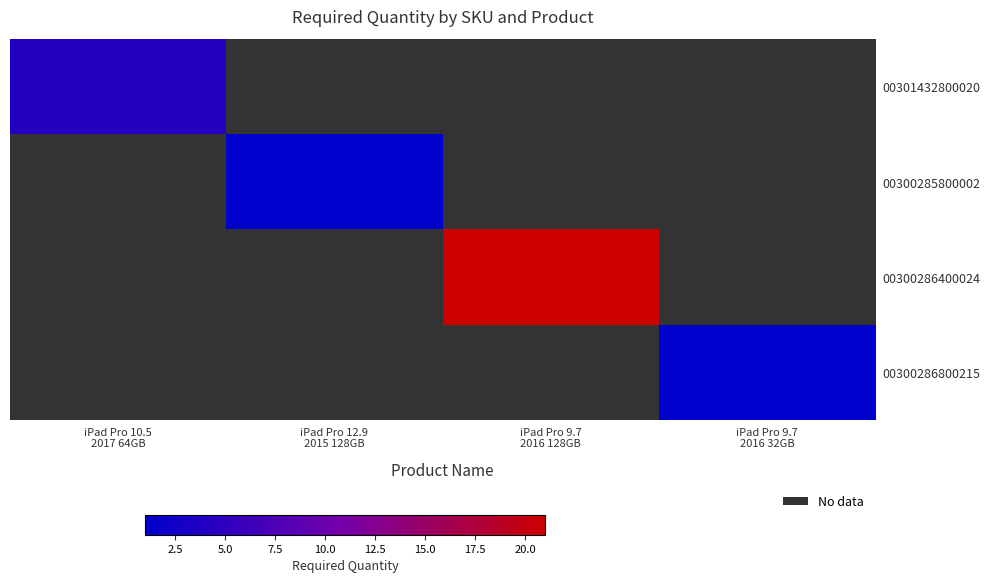

At how many categories does at least one series exceed 3?

2